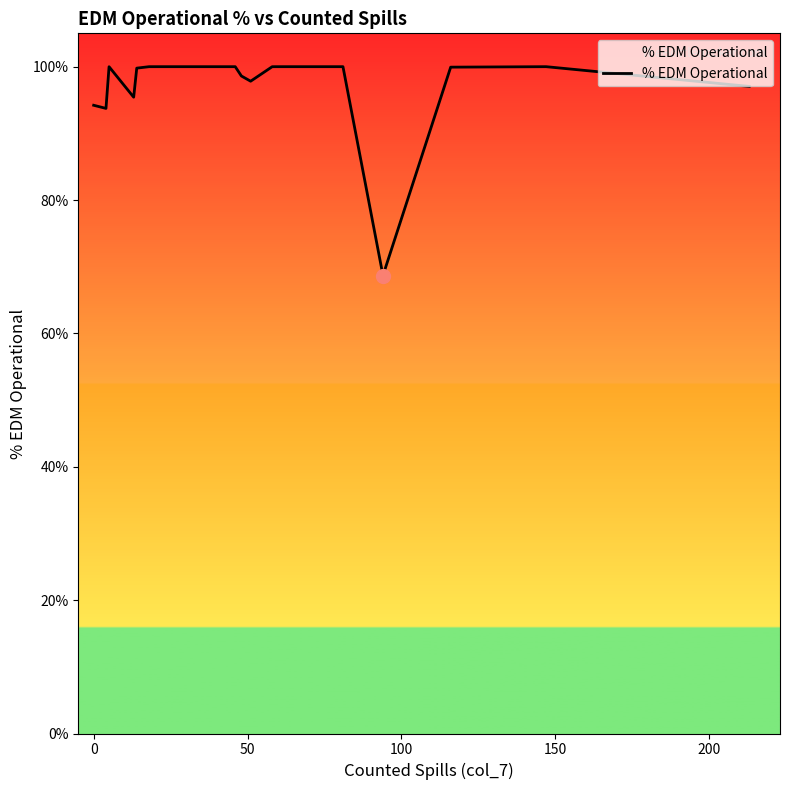

Is this an area chart (filled region under the line)?

Yes